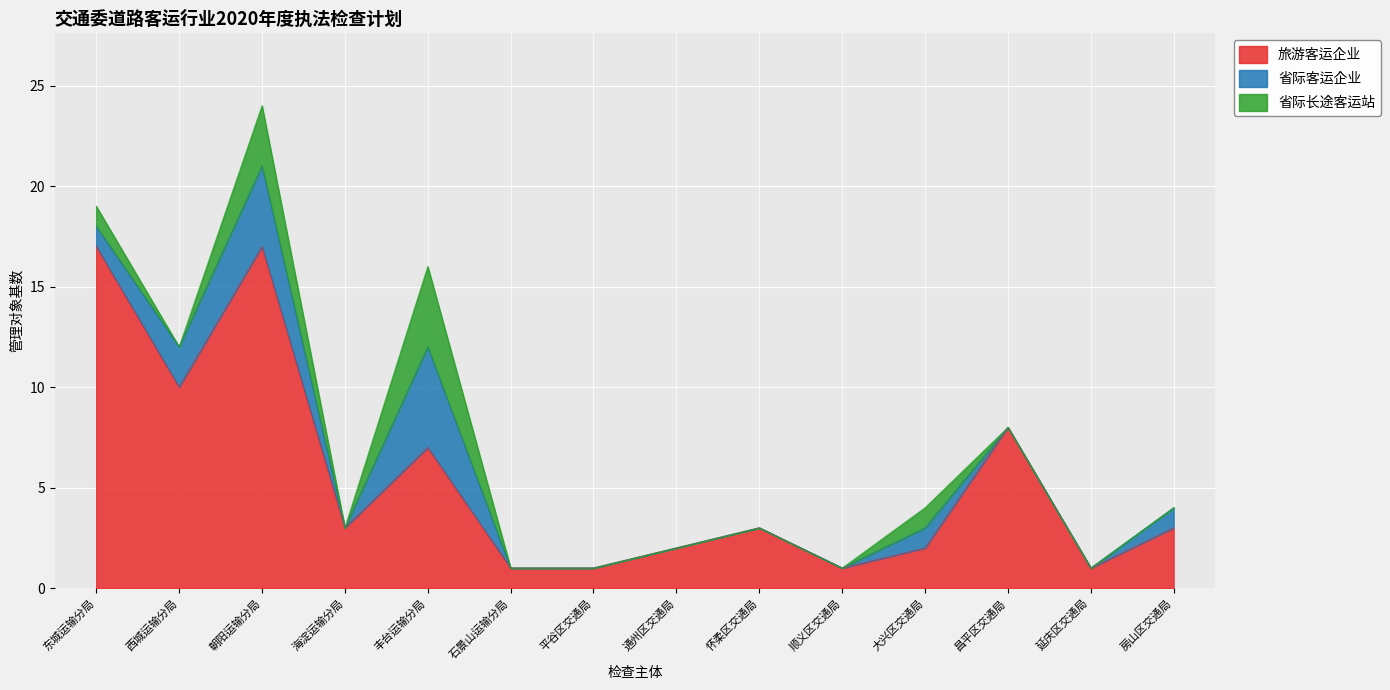

True or false: 旅游客运企业 and 省际客运企业 cross at least once.

False